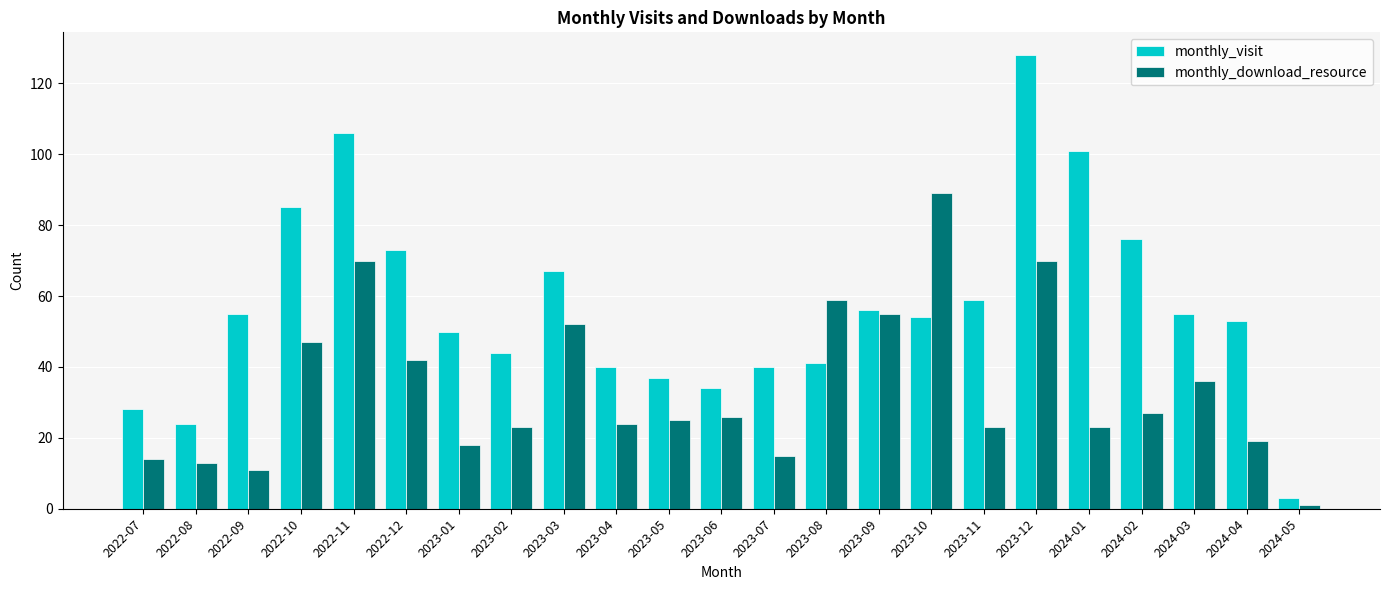

At which category is the sum across all series the highest?

2023-12